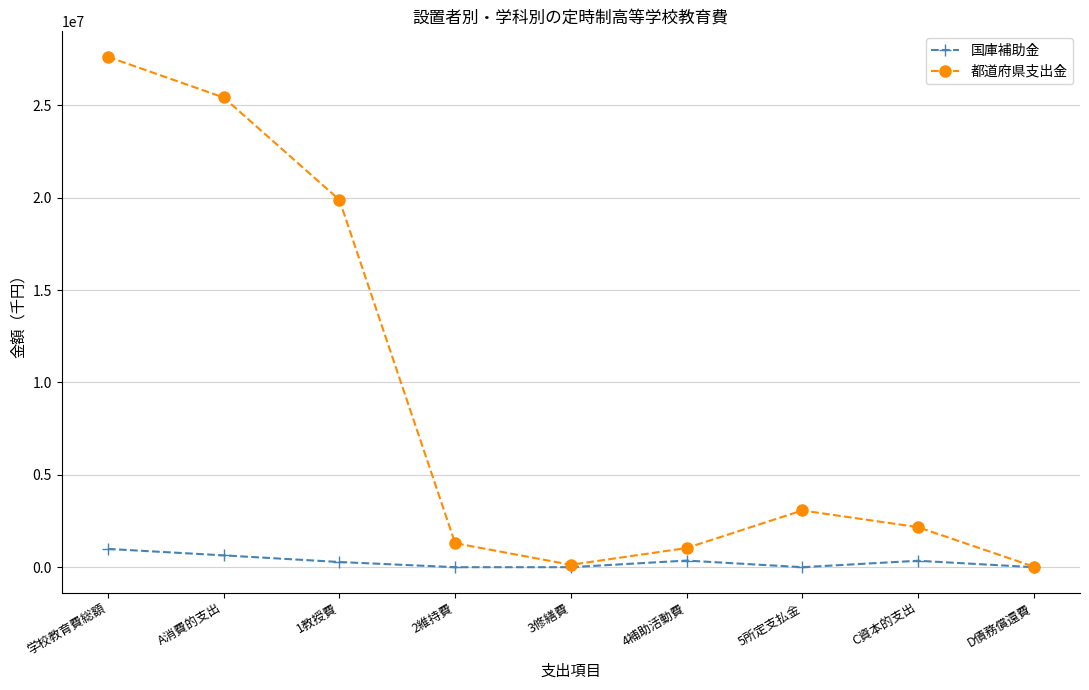

List the series in order of their overall mean, highest first.

都道府県支出金, 国庫補助金